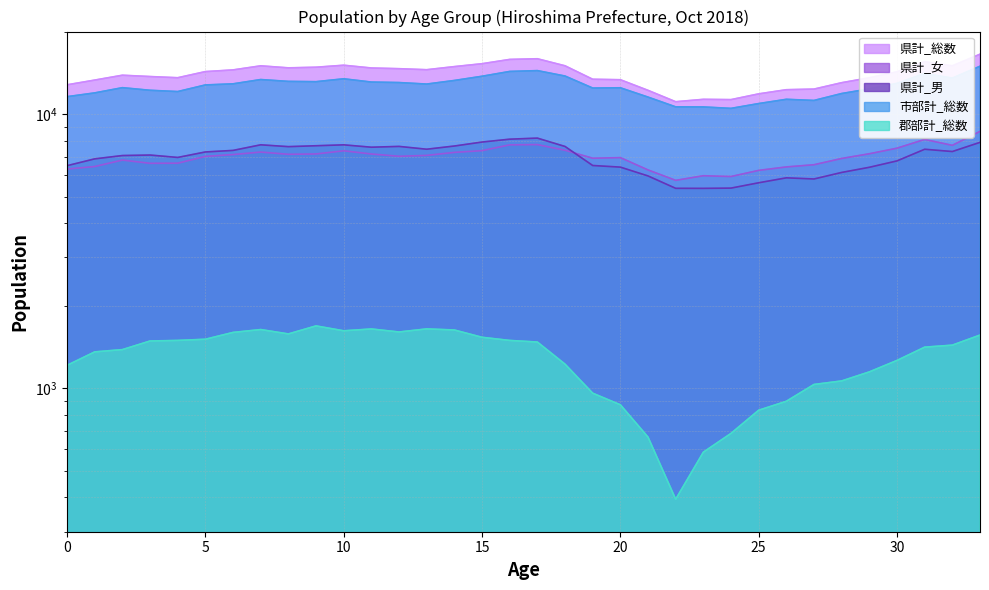

Reading left to right, transcribe all the data shown in this chart.

県計_総数: 12788	13306	13860	13707	13571	14288	14492	14998	14745	14823	15074	14727	14642	14516	14900	15266	15826	15916	15001	13399	13346	12207	11095	11320	11293	11852	12273	12337	13017	13566	14262	15527	14996	16536
県計_男: 6485	6867	7061	7091	6949	7277	7372	7727	7609	7667	7725	7573	7624	7446	7649	7908	8101	8174	7620	6495	6407	5950	5362	5360	5372	5618	5856	5800	6127	6398	6751	7444	7303	7888
県計_女: 6303	6439	6799	6616	6622	7011	7120	7271	7136	7156	7349	7154	7018	7070	7251	7358	7725	7742	7381	6904	6939	6257	5733	5960	5921	6234	6417	6537	6890	7168	7511	8083	7693	8648
市部計_総数: 11575	11948	12484	12213	12083	12774	12893	13366	13160	13129	13450	13087	13032	12868	13263	13740	14306	14407	13765	12445	12473	11534	10626	10619	10492	10925	11322	11214	11885	12359	12945	14068	13528	14945
郡部計_総数: 1213	1358	1384	1488	1495	1510	1599	1638	1579	1689	1621	1646	1605	1647	1632	1535	1495	1475	1225	960	871	664	394	585	685	832	897	1033	1064	1148	1264	1413	1437	1564